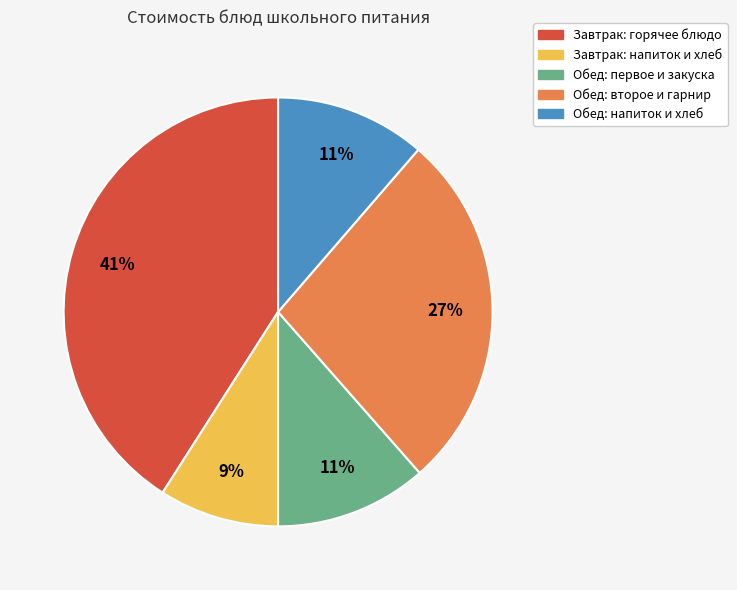

Is there a majority slice in this chart?

No